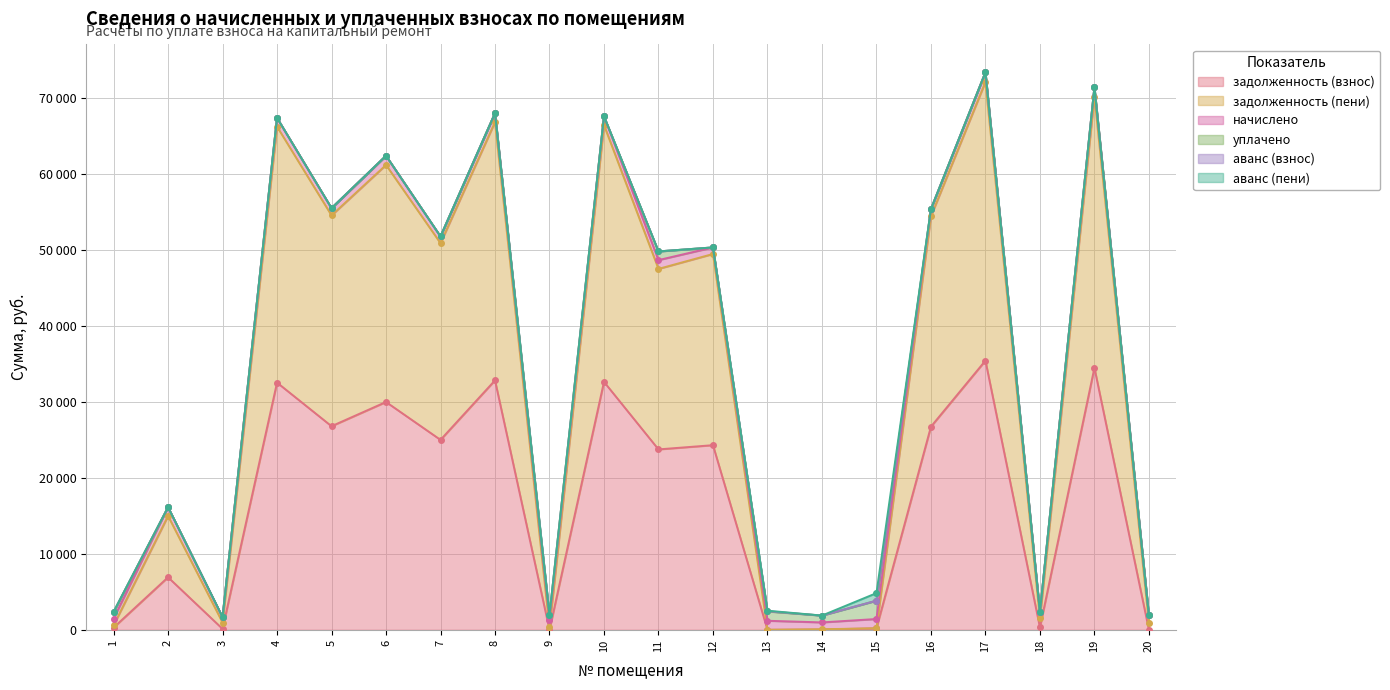

At which label is задолженность (взнос) closest to 17725?

11